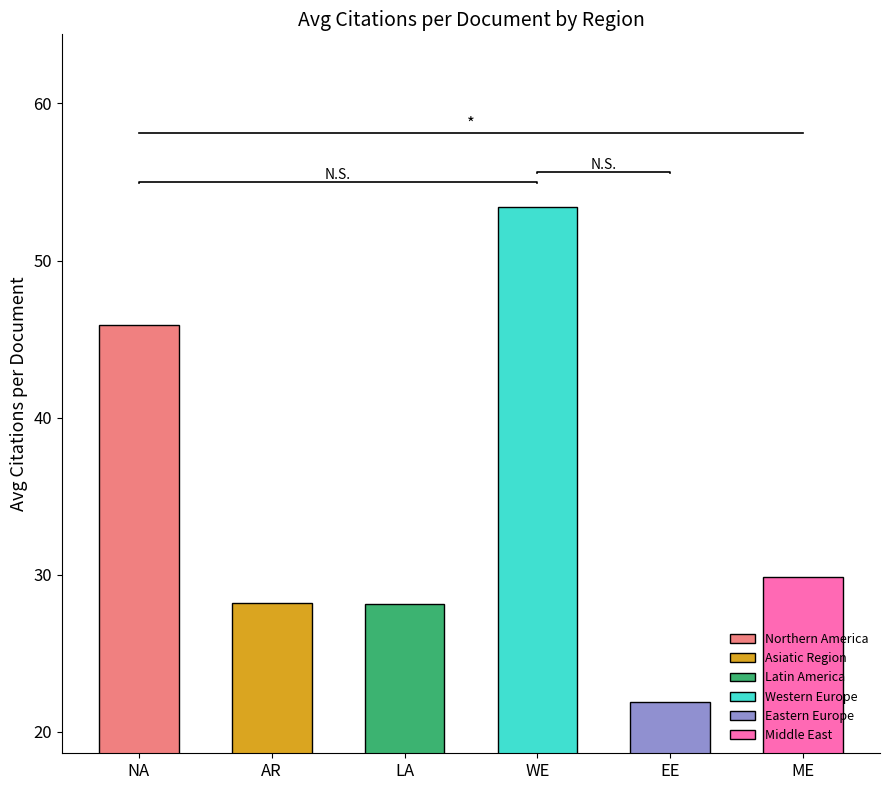

What is the label of the 4th bar from the right?

Latin America